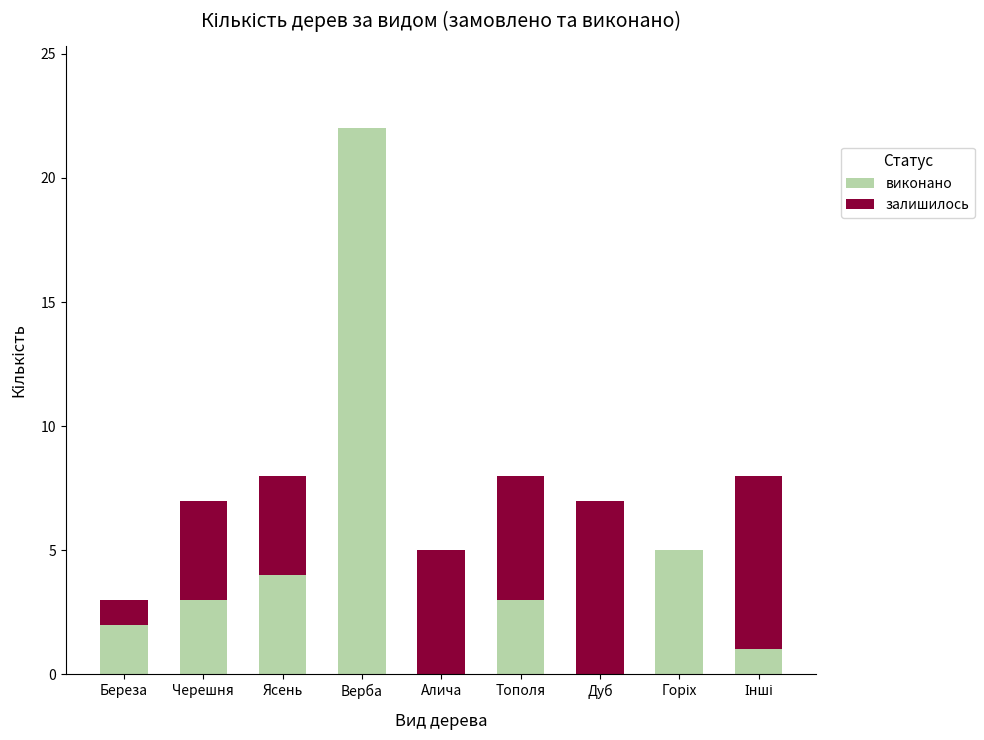

What is the highest value of the виконано series?

22